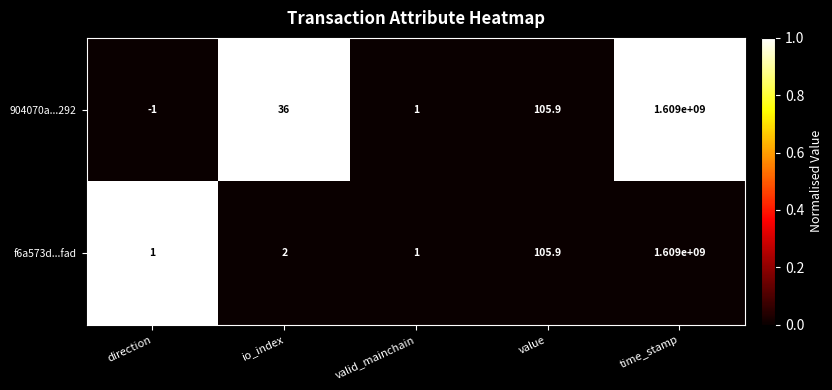

Which label corresponds to the largest value in the chart?

time_stamp